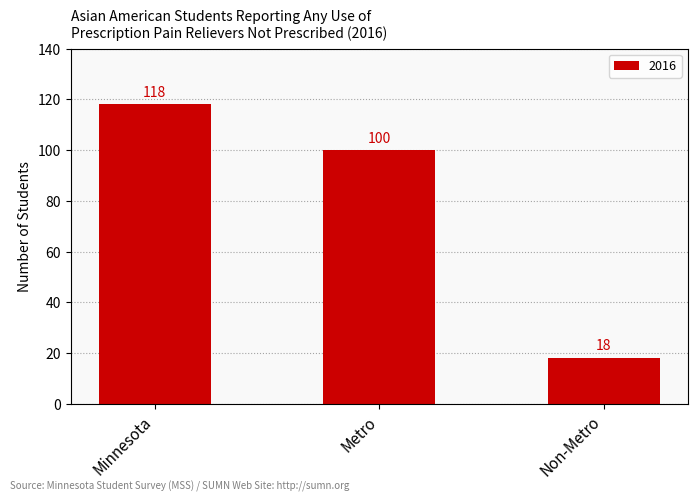

Reading left to right, extract all data points from this chart.

118	100	18